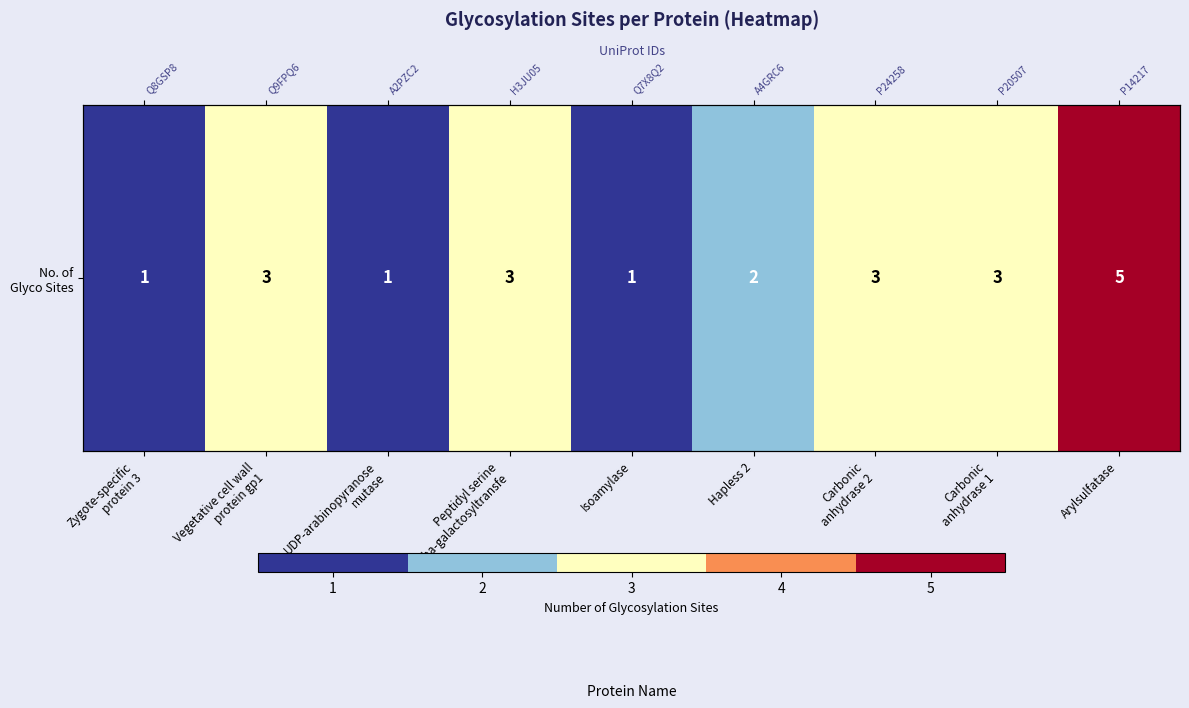

Rank the categories by value from highest to lowest.

Arylsulfatase, Vegetative cell wall
protein gp1, Peptidyl serine
alpha-galactosyltransfe, Carbonic
anhydrase 2, Carbonic
anhydrase 1, Hapless 2, Zygote-specific
protein 3, UDP-arabinopyranose
mutase, Isoamylase